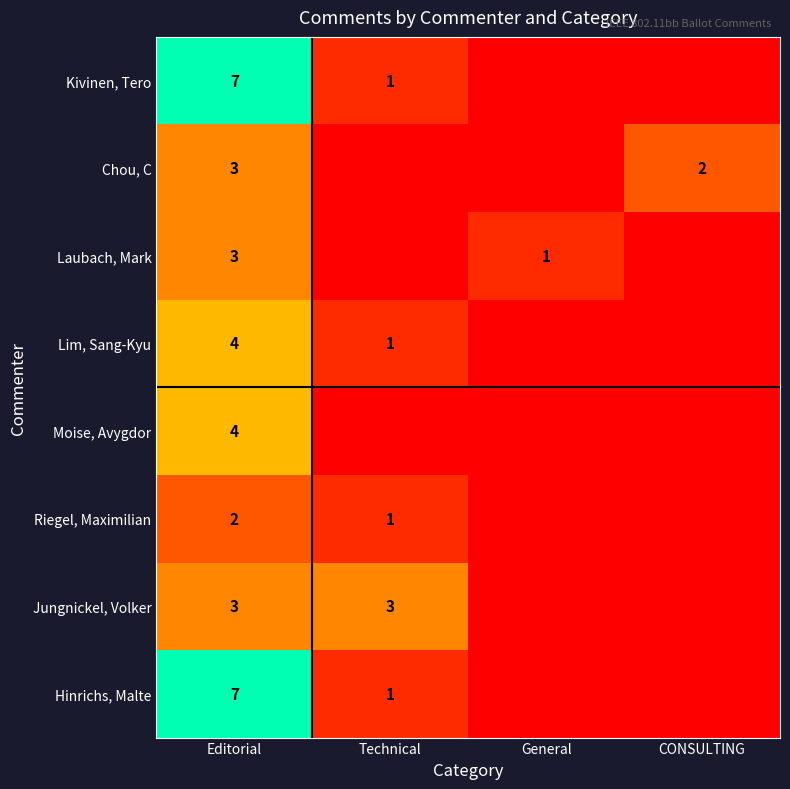

What is the difference between the highest and lowest values at Technical?

3